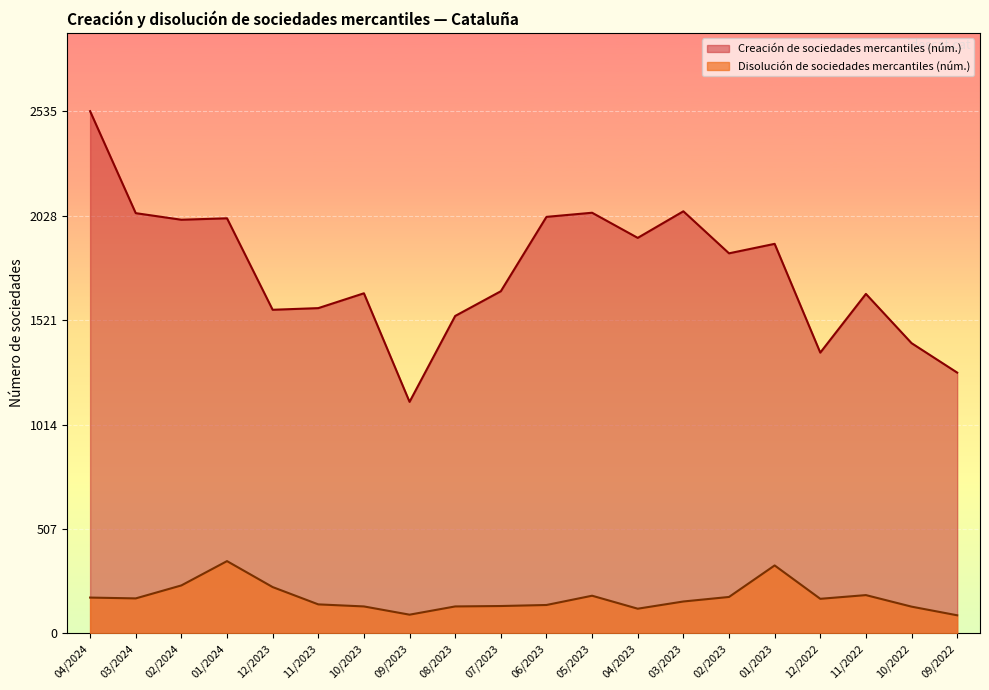

What position from the right is 01/2024?

17